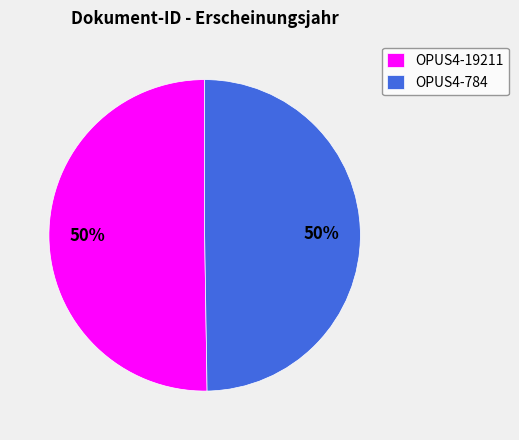

The OPUS4-784 slice represents 41% of the pie. True or false?

False